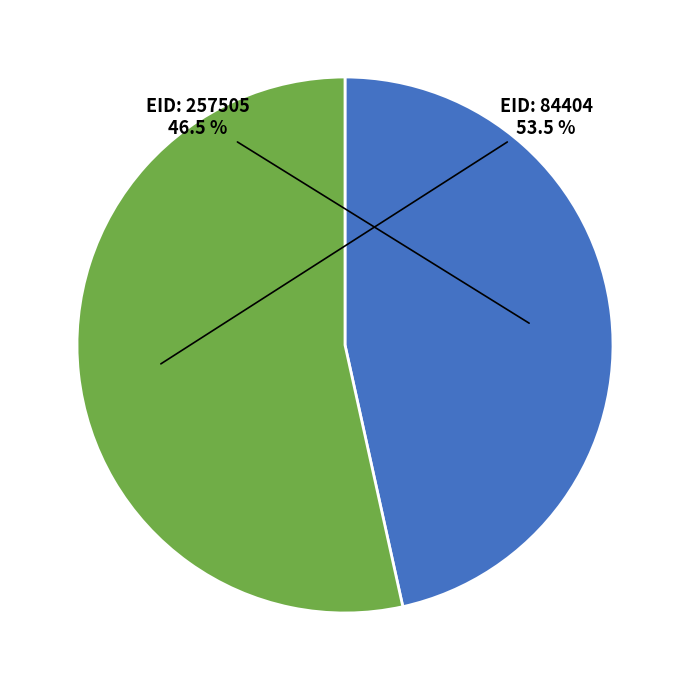

Is there a majority slice in this chart?

Yes